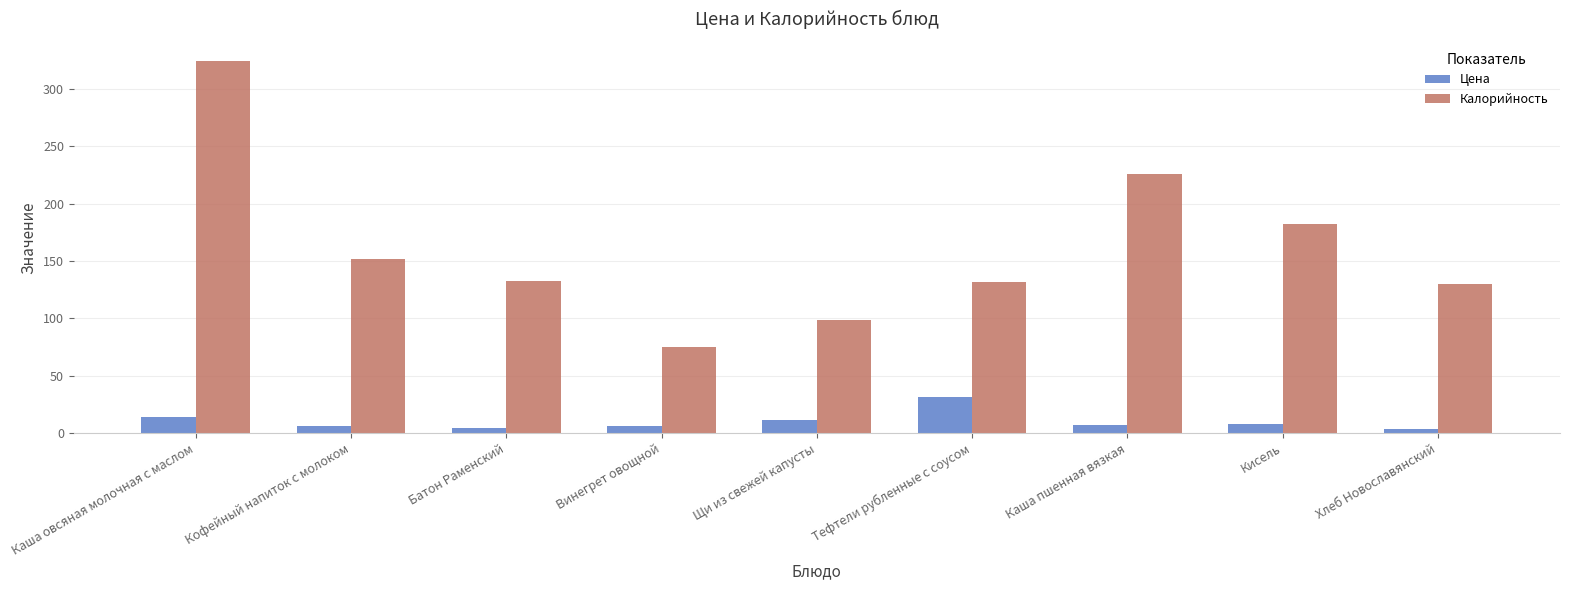

What is the value of the Калорийность bar at the 8th from the left?

182.0